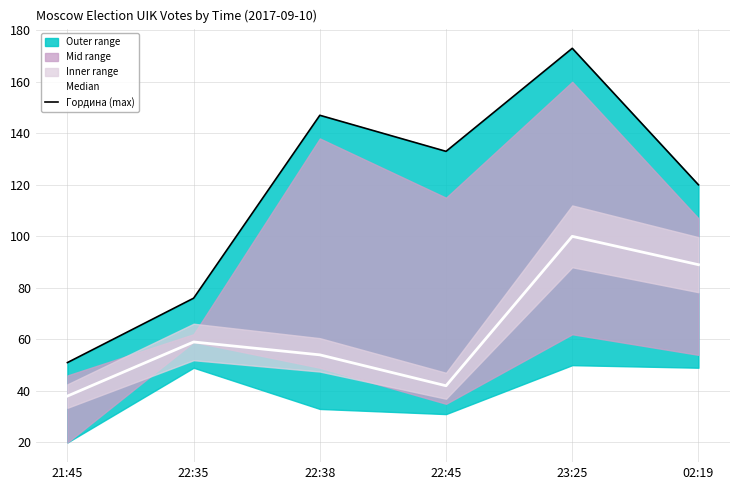

What position from the left is 22:45?

4